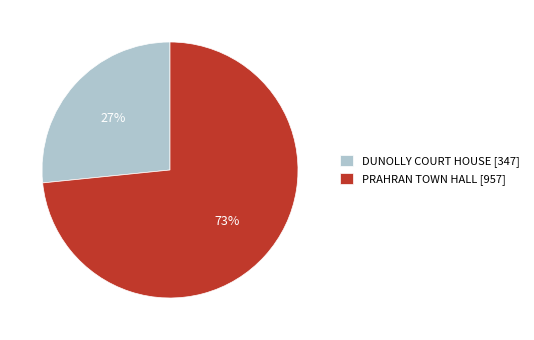

Is it true that DUNOLLY COURT HOUSE is 42% of the pie?

False